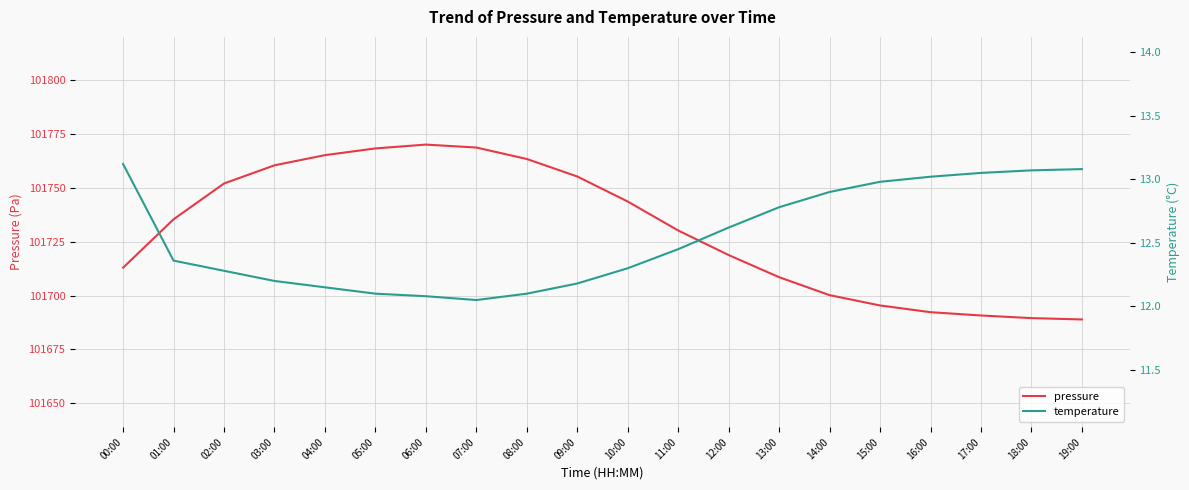

What is the label of the 20th point from the left?

19:00